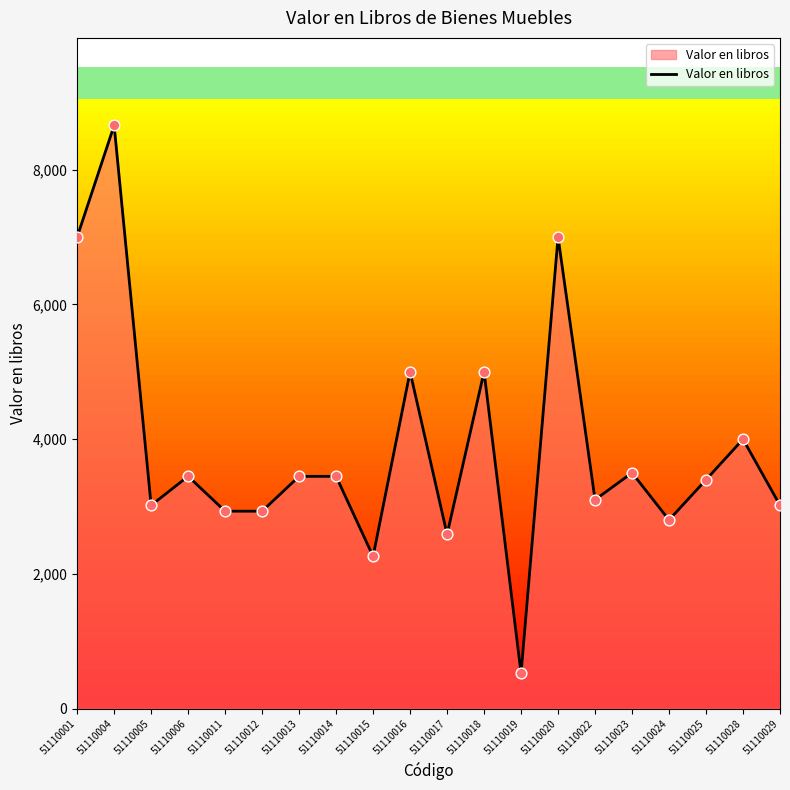

Which has a higher value, 51110029 or 51110017?

51110029